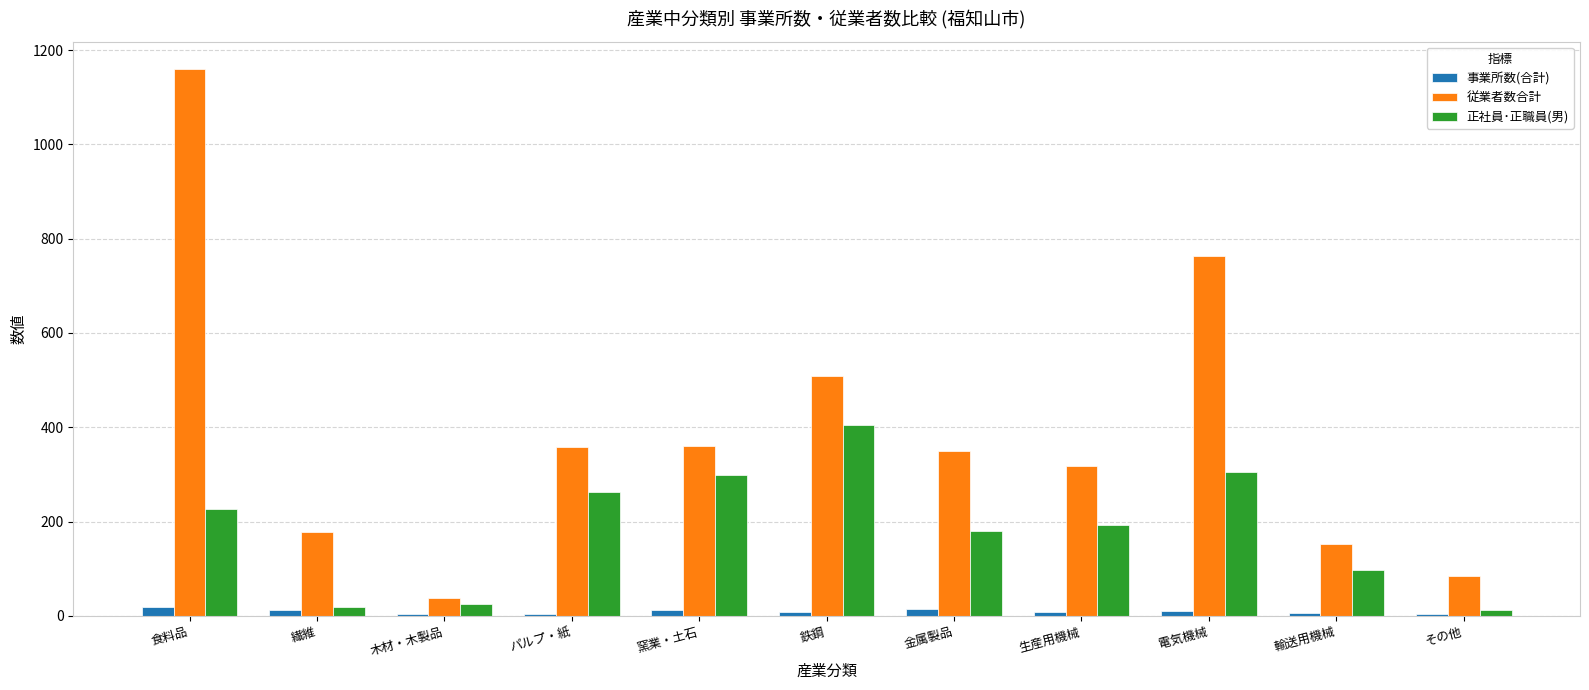

What is the difference between the 正社員･正職員(男) values at パルプ・紙 and 電気機械?

43